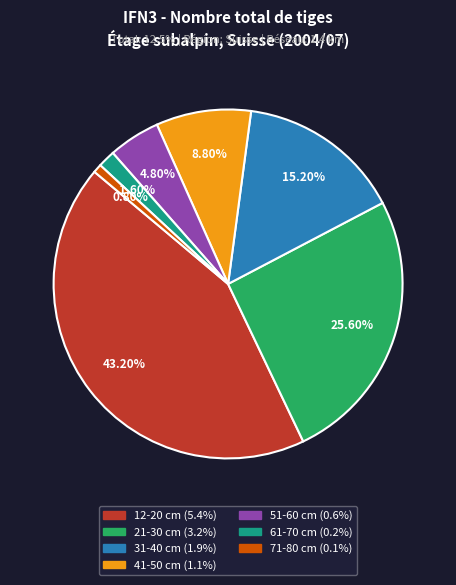

Is there any slice that represents more than half of the pie?

No